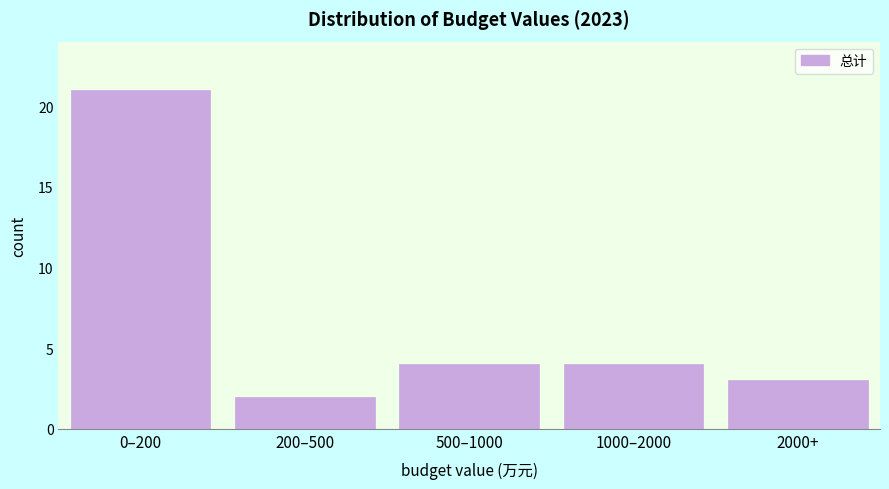

Reading right to left, what are all the values shown in this chart?

2000+=3	1000–2000=4	500–1000=4	200–500=2	0–200=21